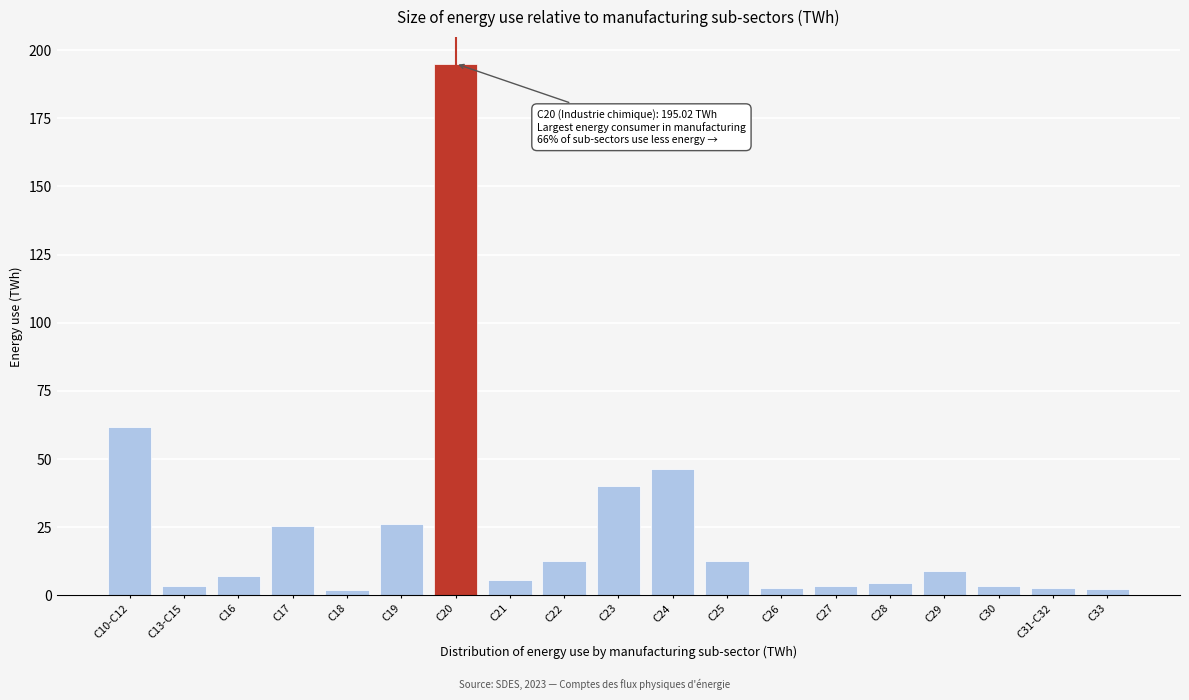

What is the average value?

24.6